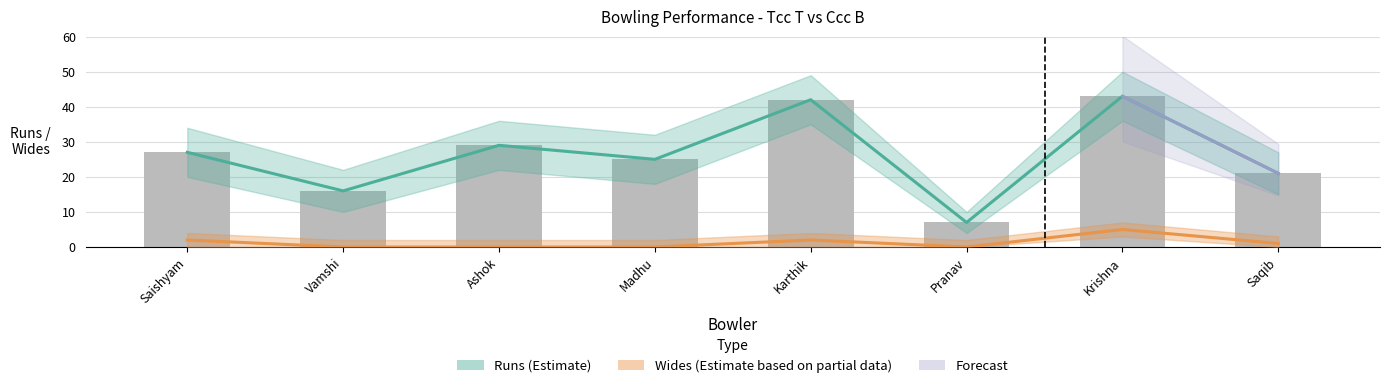

What is the label of the 5th bar from the right?

Madhu